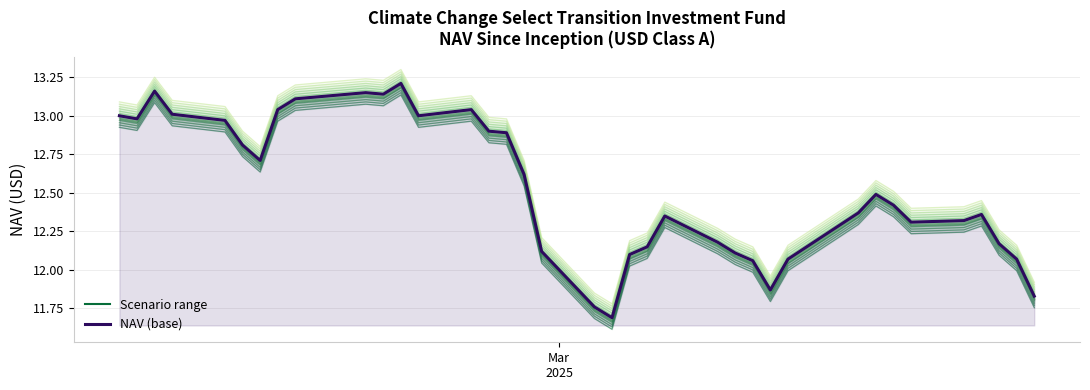

True or false: Scenario 1 and NAV (base) cross at least once.

False